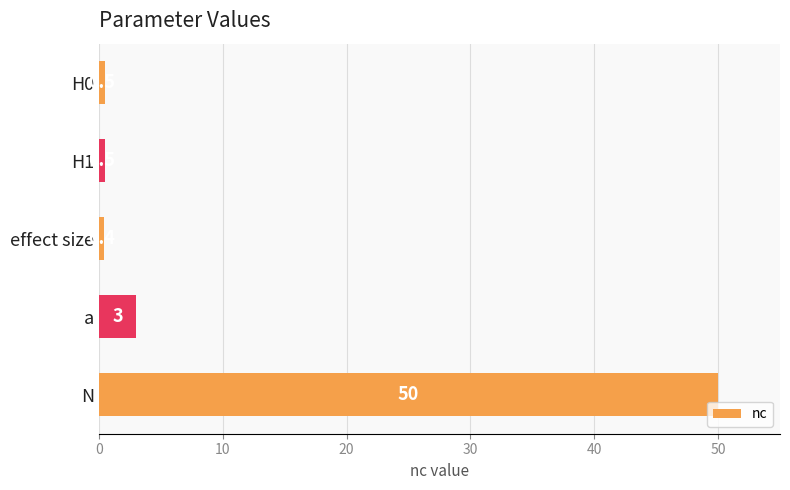

What is the smallest value displayed?

0.4